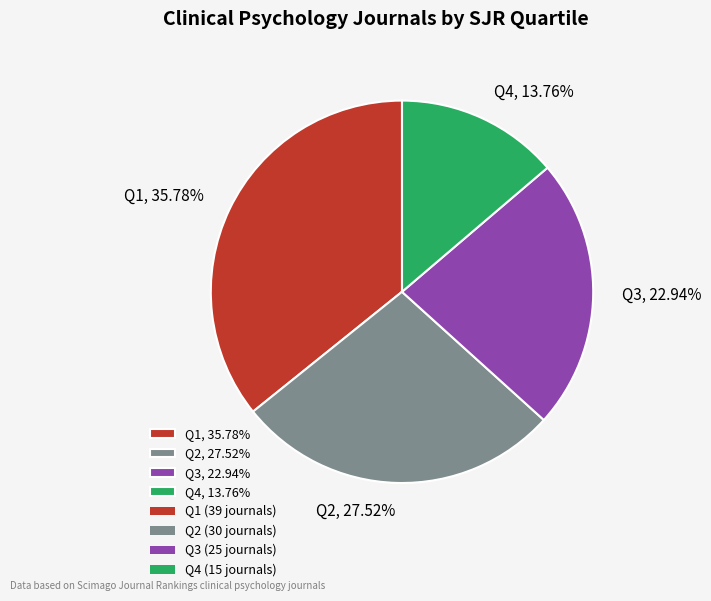

What percentage is the Q2 slice, to the nearest percent?

28%